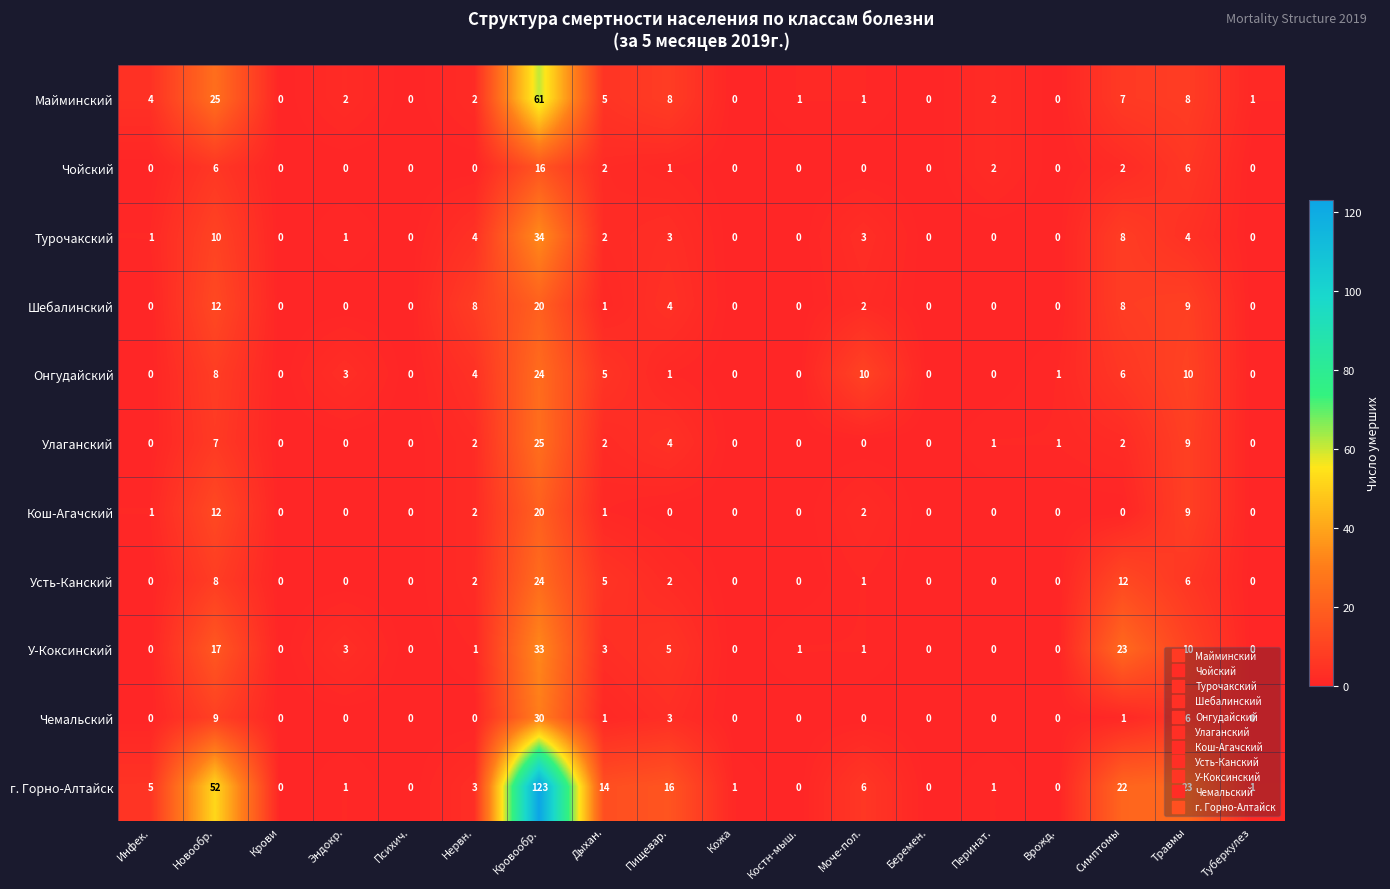

What is the spread (max minus min) of values at Нервн.?

8